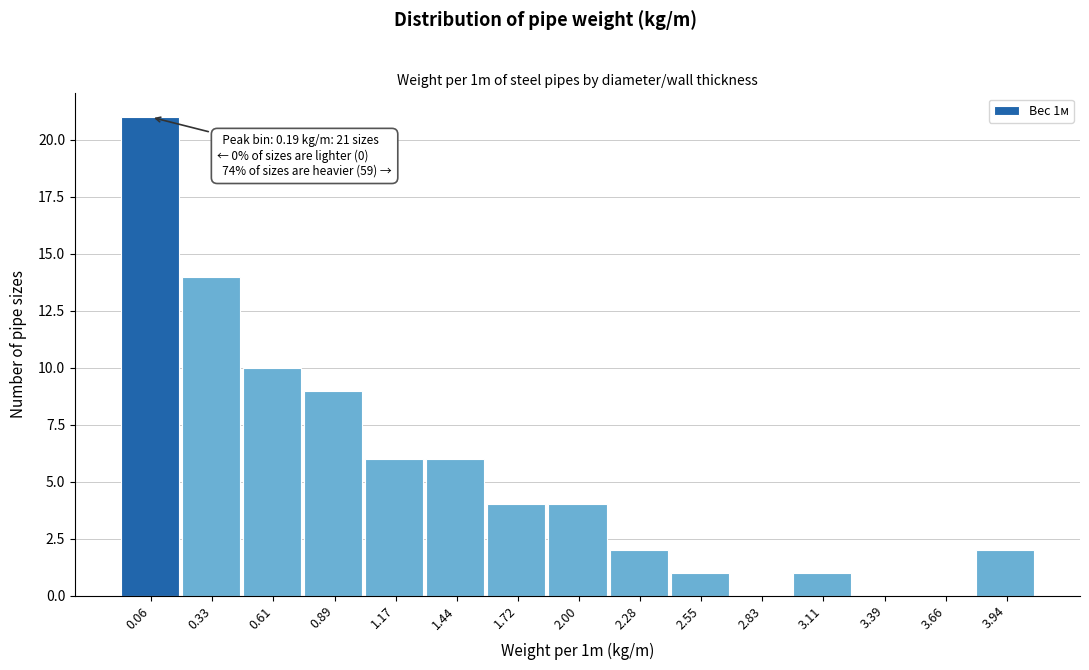

Reading left to right, transcribe all the data shown in this chart.

0.06=21	0.33=14	0.61=10	0.89=9	1.17=6	1.44=6	1.72=4	2.00=4	2.28=2	2.55=1	2.83=0	3.11=1	3.39=0	3.66=0	3.94=2